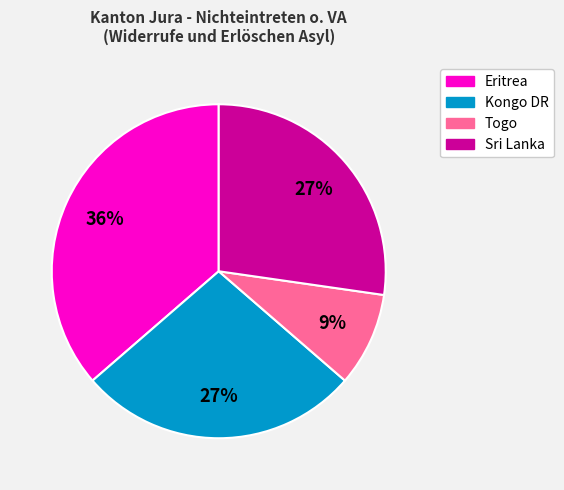

To the nearest percent, what is the difference between the largest and smallest slice percentages?

27%